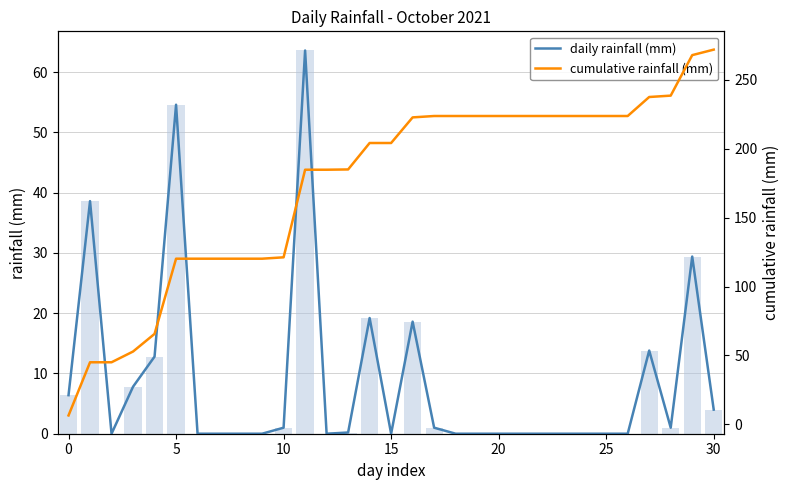

True or false: daily rainfall (mm) has a value of 18.6 at 16.

True